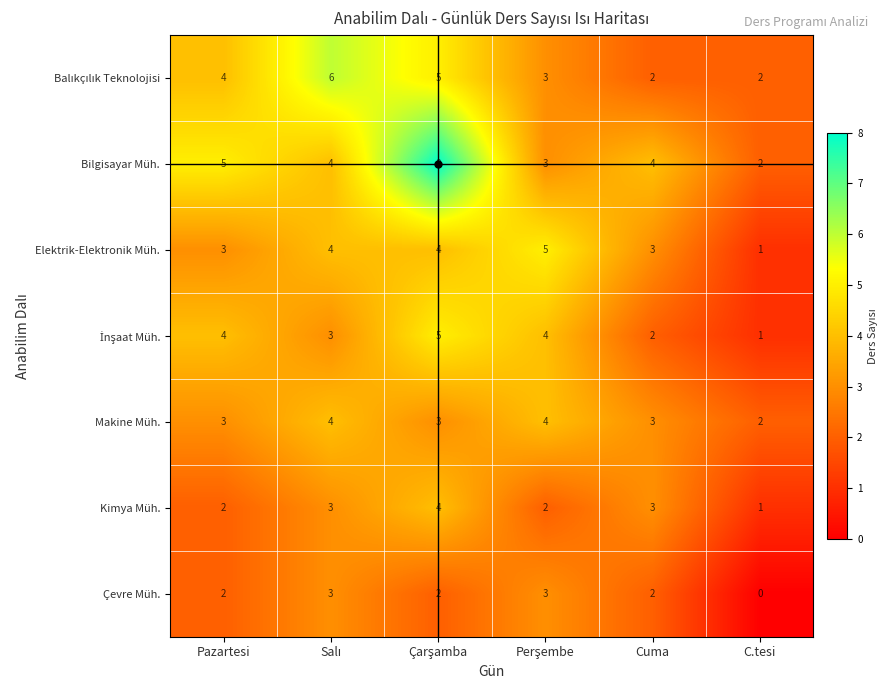

Which series has the widest spread of values?

Bilgisayar Müh.